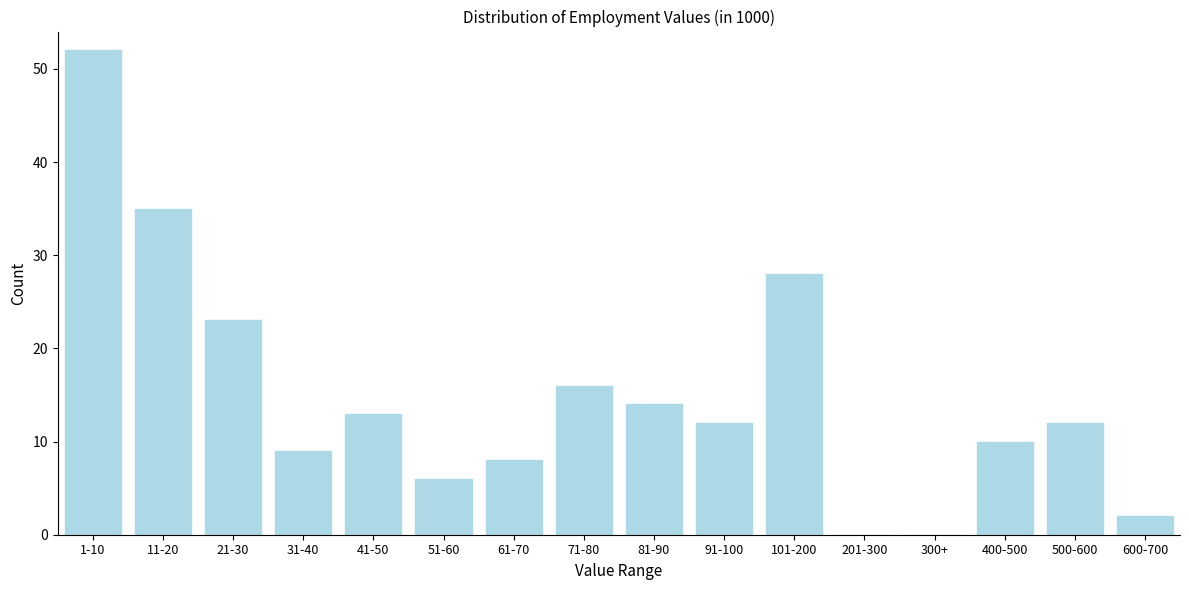

Reading right to left, list all the values displayed in this chart.

600-700=2	500-600=12	400-500=10	300+=0	201-300=0	101-200=28	91-100=12	81-90=14	71-80=16	61-70=8	51-60=6	41-50=13	31-40=9	21-30=23	11-20=35	1-10=52